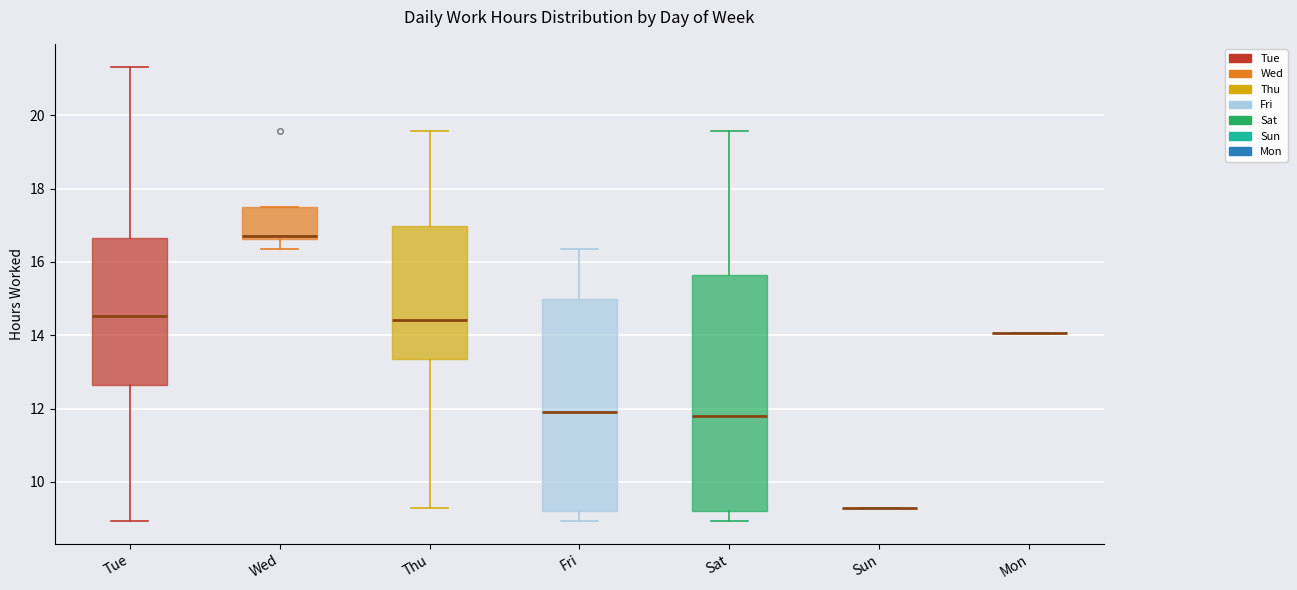

Reading left to right, transcribe this box plot: for each box, give where its median line is, the range the box spans, and where its two whiskers end, as read against the y-axis. The values are not printed on the chart, so give them approximately, as read against the axis.

Tue: median 14.6, box 12.6 to 16.6, whiskers 9.0 to 21.4
Wed: median 16.8, box 16.6 to 17.6, whiskers 16.4 to 17.6
Thu: median 14.4, box 13.4 to 17.0, whiskers 9.2 to 19.6
Fri: median 12.0, box 9.2 to 15.0, whiskers 9.0 to 16.4
Sat: median 11.8, box 9.2 to 15.6, whiskers 9.0 to 19.6
Sun: box collapsed to a line at 9.2, whiskers 9.2 to 9.2
Mon: box collapsed to a line at 14.0, whiskers 14.0 to 14.0